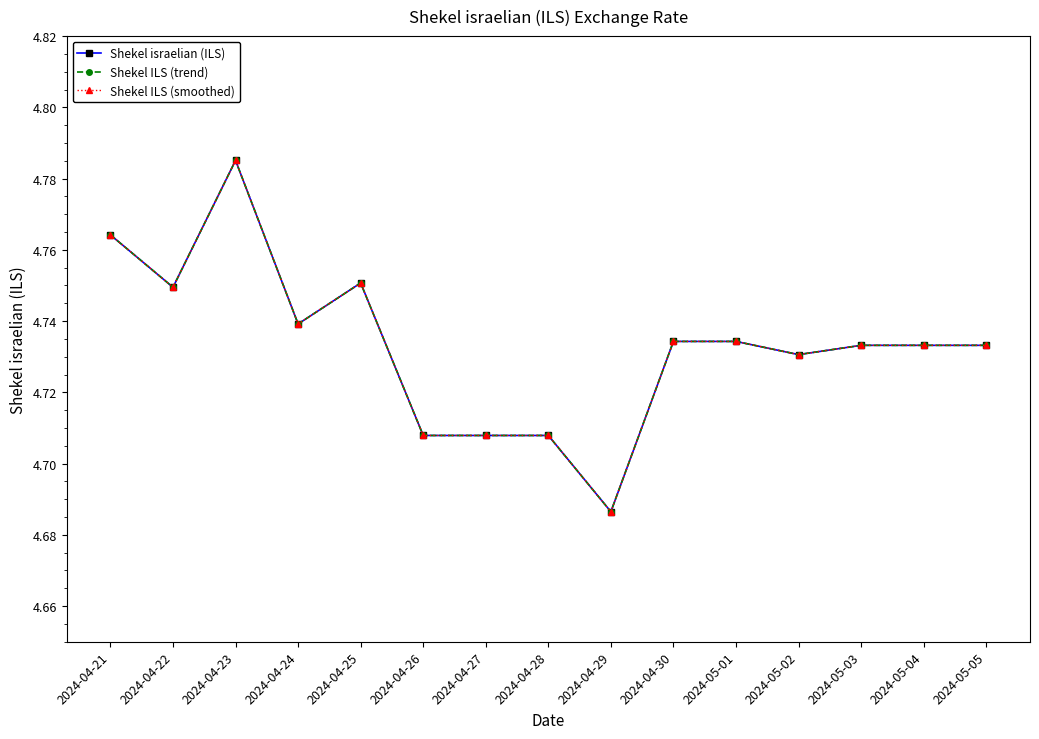

True or false: Shekel ILS (trend) and Shekel ILS (smoothed) intersect in this chart.

False